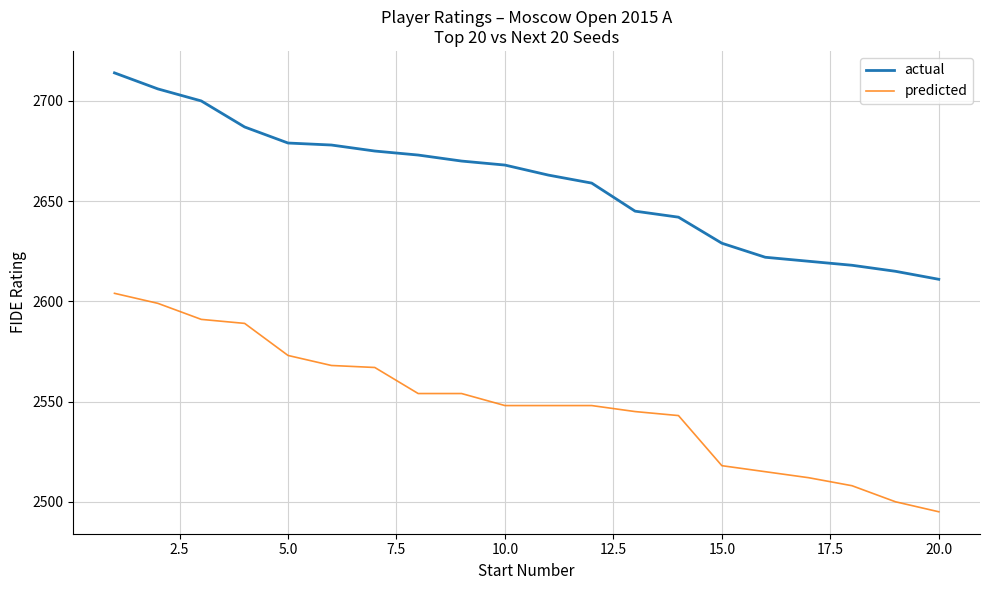

What is the maximum value for actual?

2714